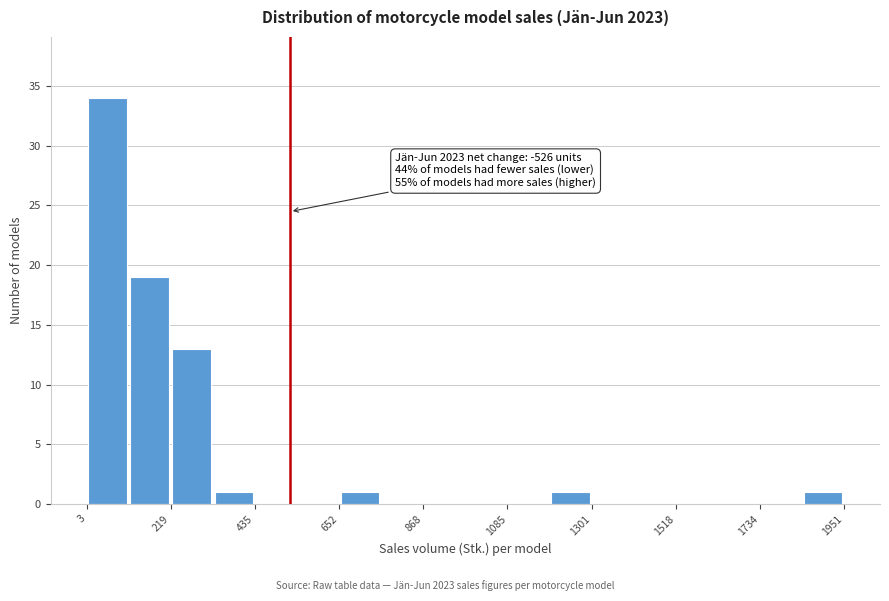

Around what value on the x-axis is the tallest bar? Give the approximate position of its centre, as read against the axis.

50